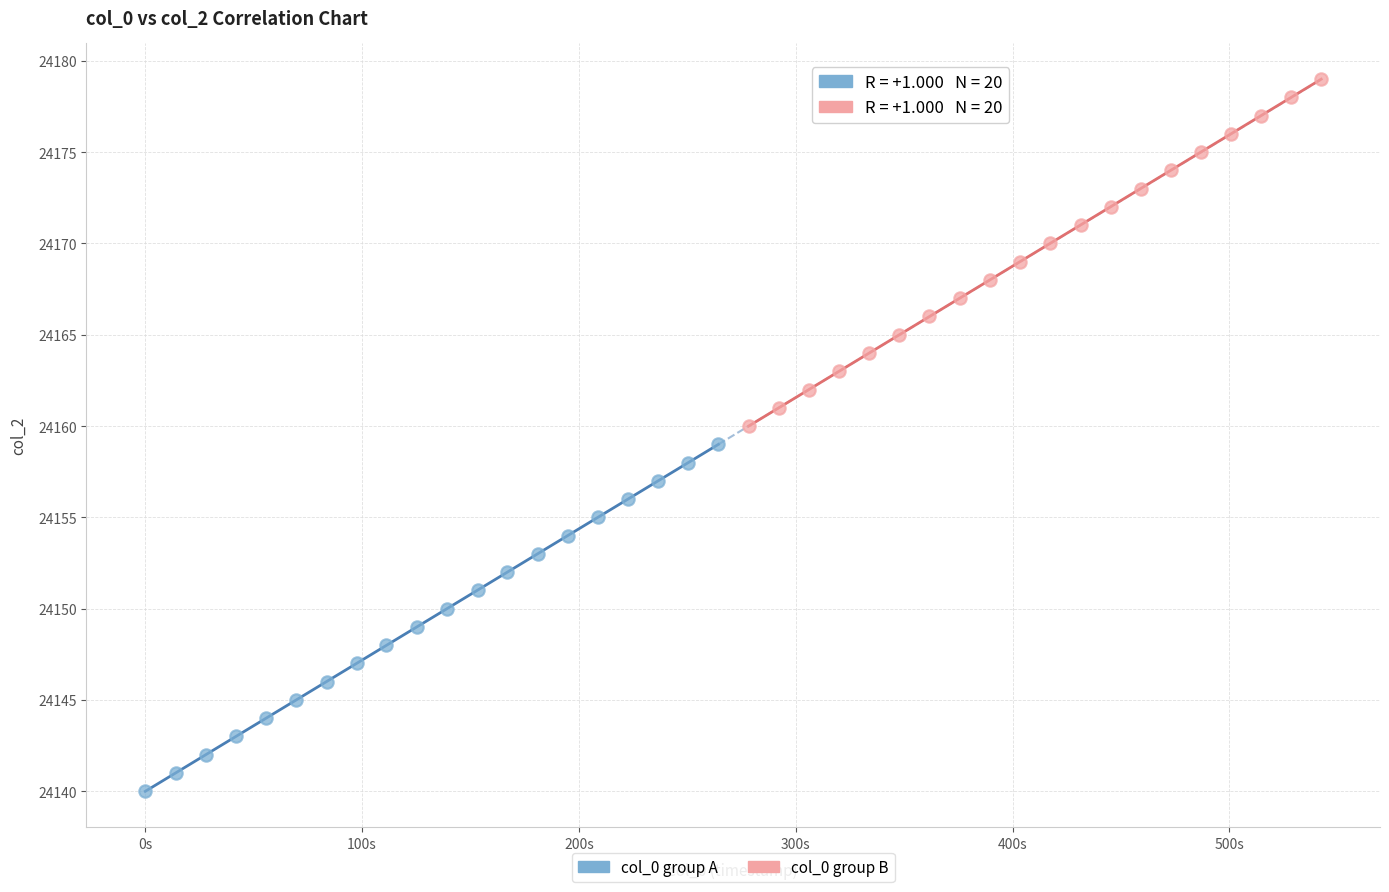

Which series reaches the minimum Y coordinate?

col_0 group A